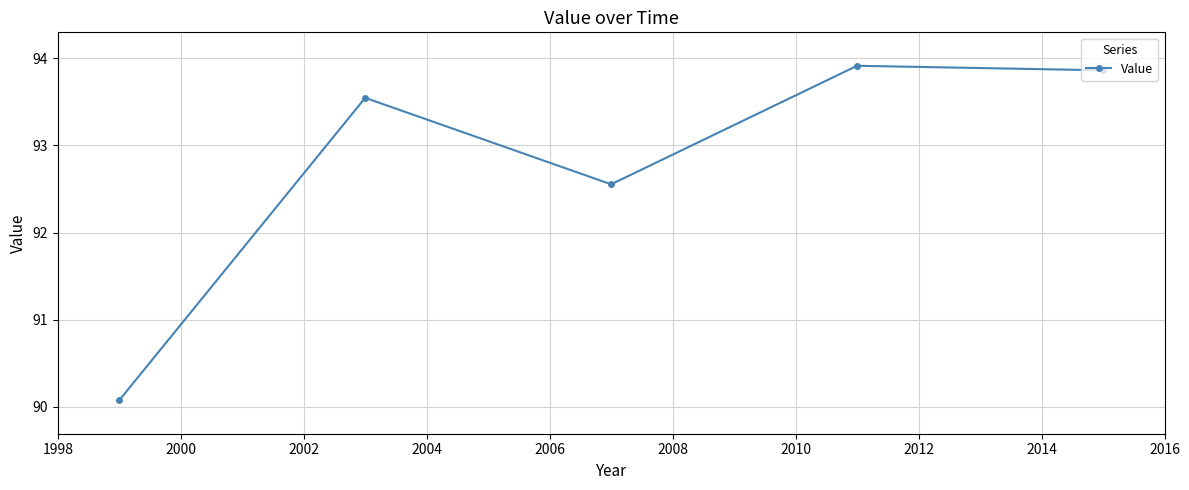

What is the greatest value displayed?

93.9